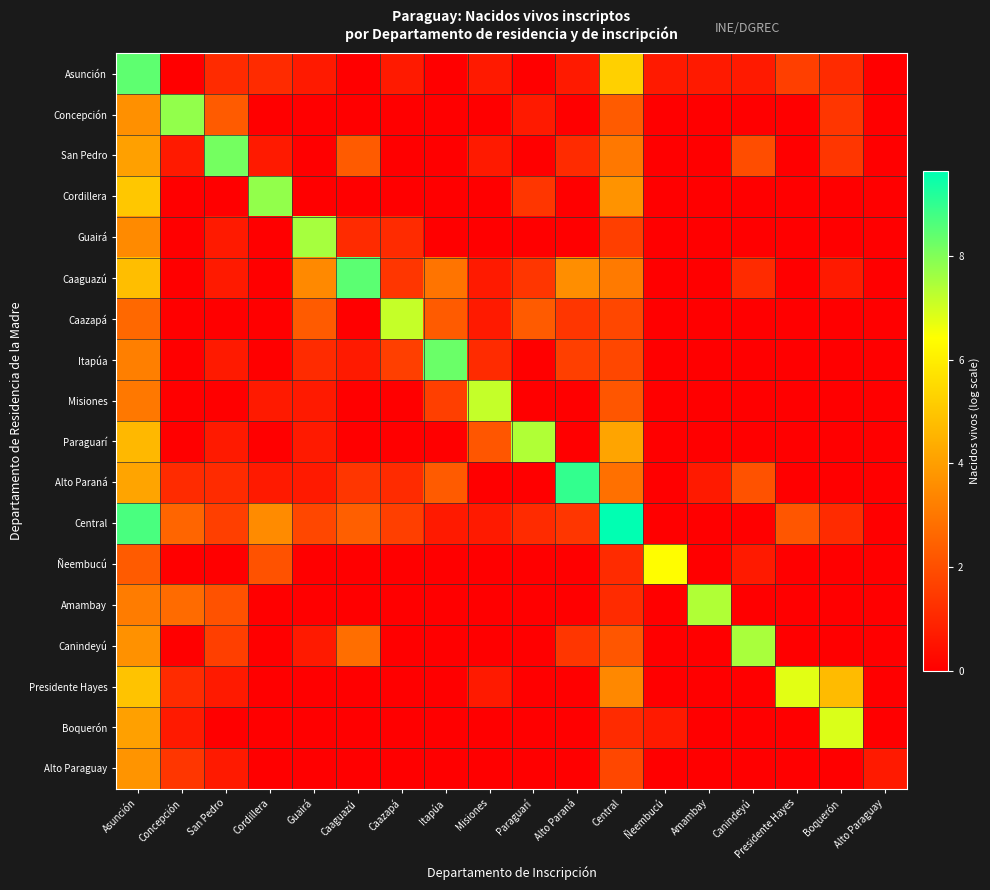

Which label corresponds to the largest value in the chart?

Central